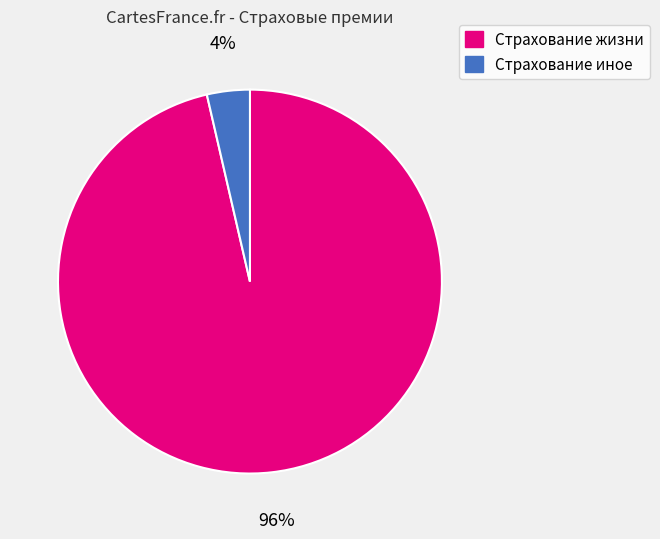

Does any single category account for the majority?

Yes